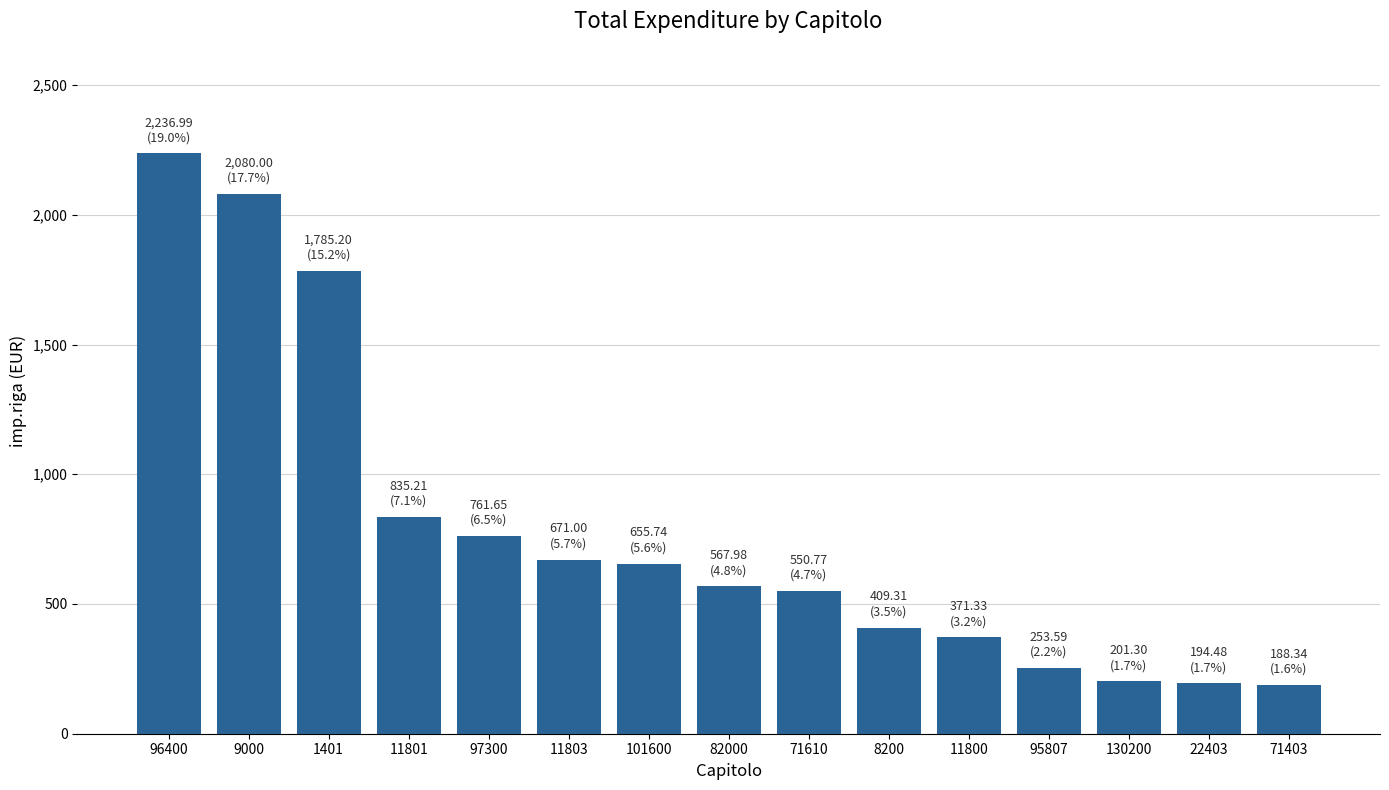

What is the difference between the values at 97300 and 71610?

210.9